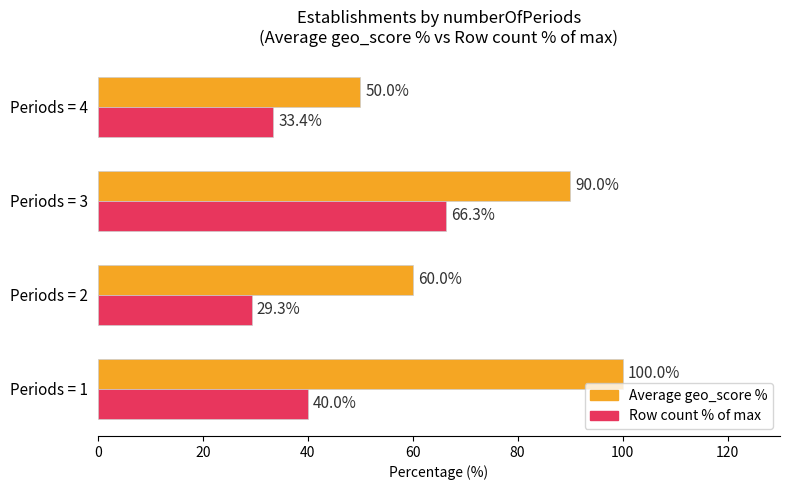

What is the highest value of the Average geo_score % series?

100.0